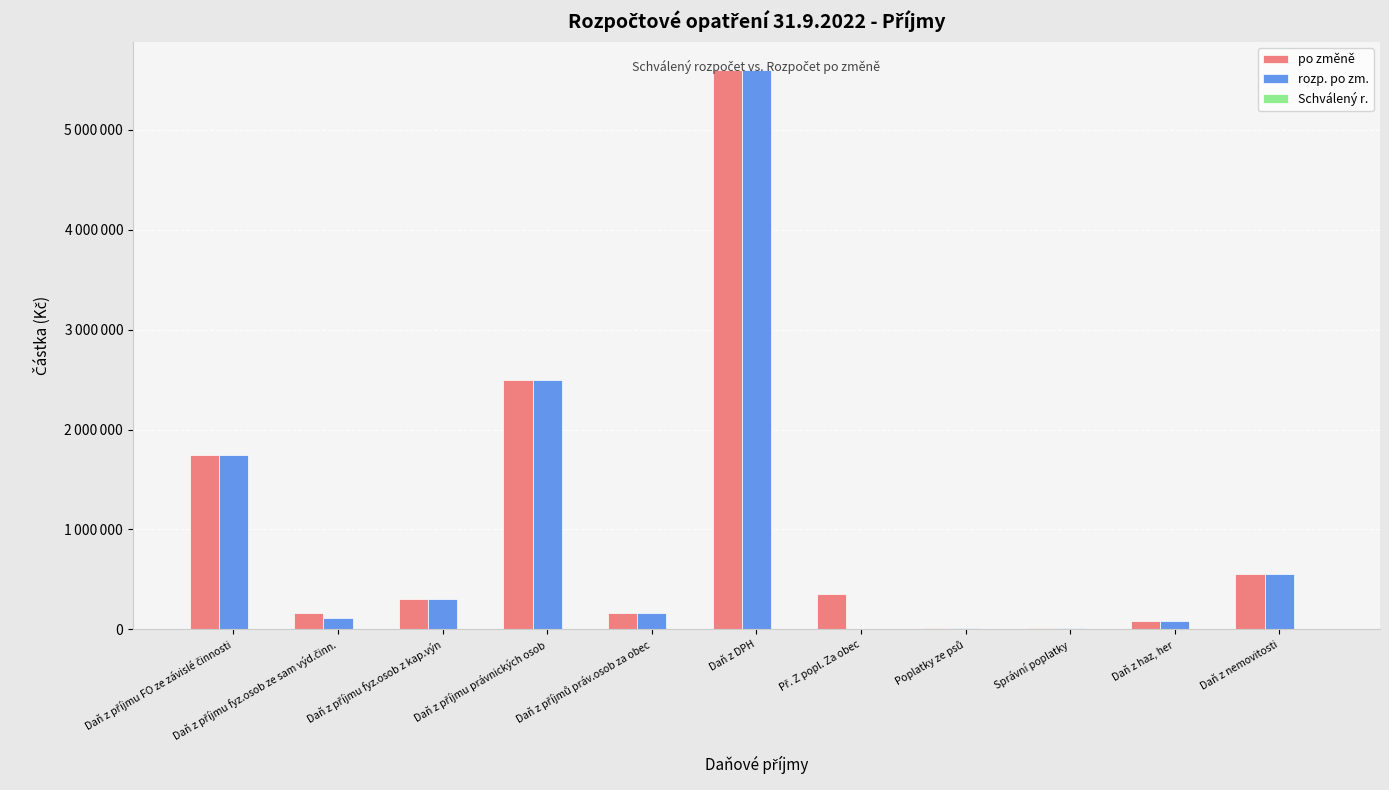

Between Daň z příjmu fyz.osob z kap.výn and Poplatky ze psů, which is larger?

Daň z příjmu fyz.osob z kap.výn